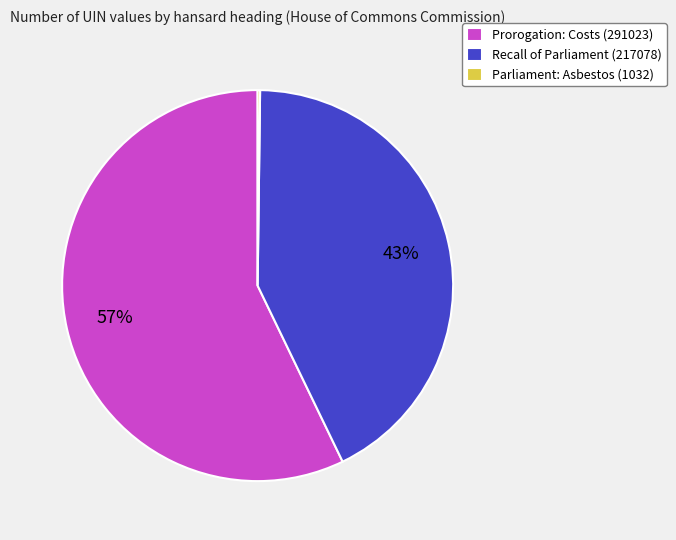

What is the largest slice in the pie chart?

Prorogation: Costs (291023)